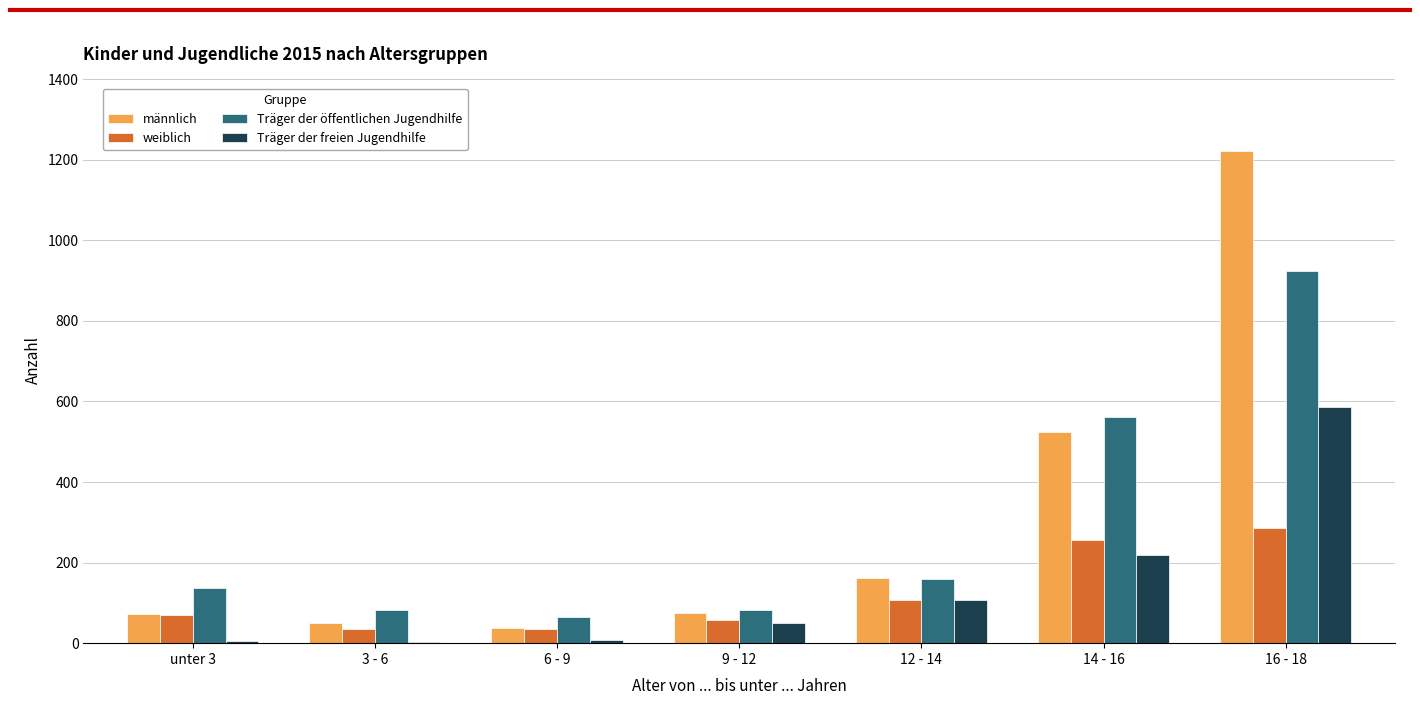

Between 9 - 12 and 16 - 18, which series saw the biggest shift?

männlich